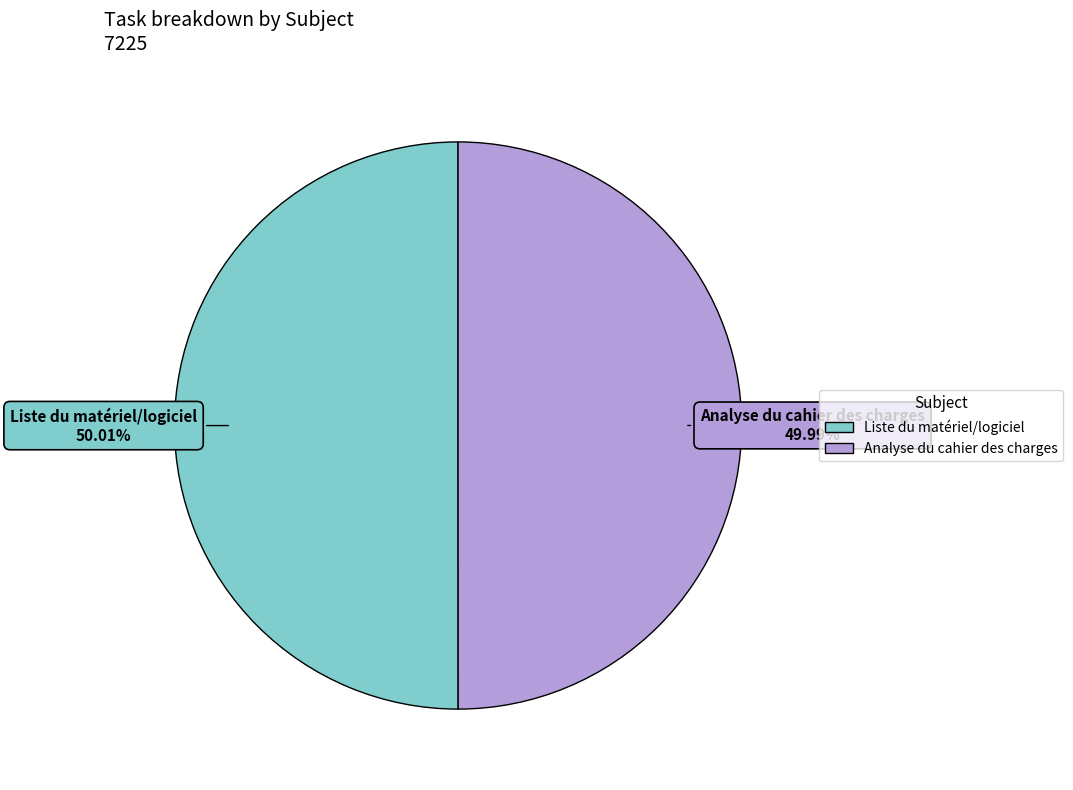

To the nearest percent, what portion does Liste du matériel/logiciel represent?

50%